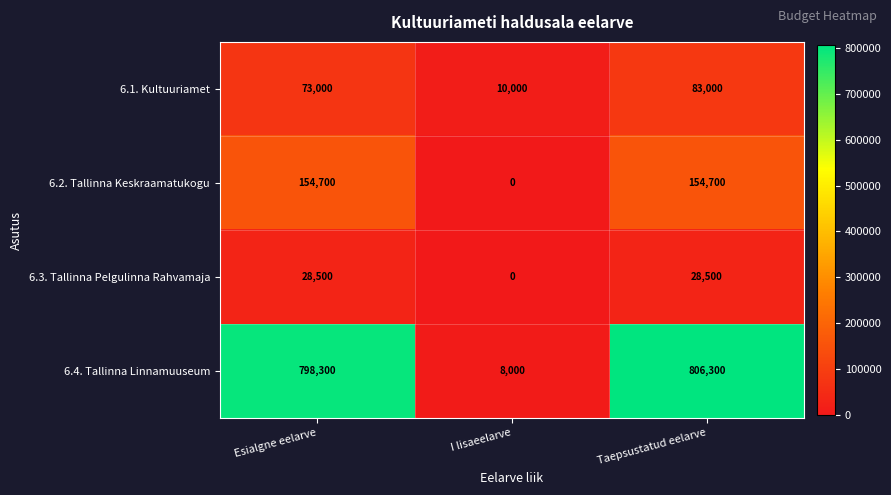

The 6.2. Tallinna Keskraamatukogu series shows 215318 at Taepsustatud eelarve. True or false?

False